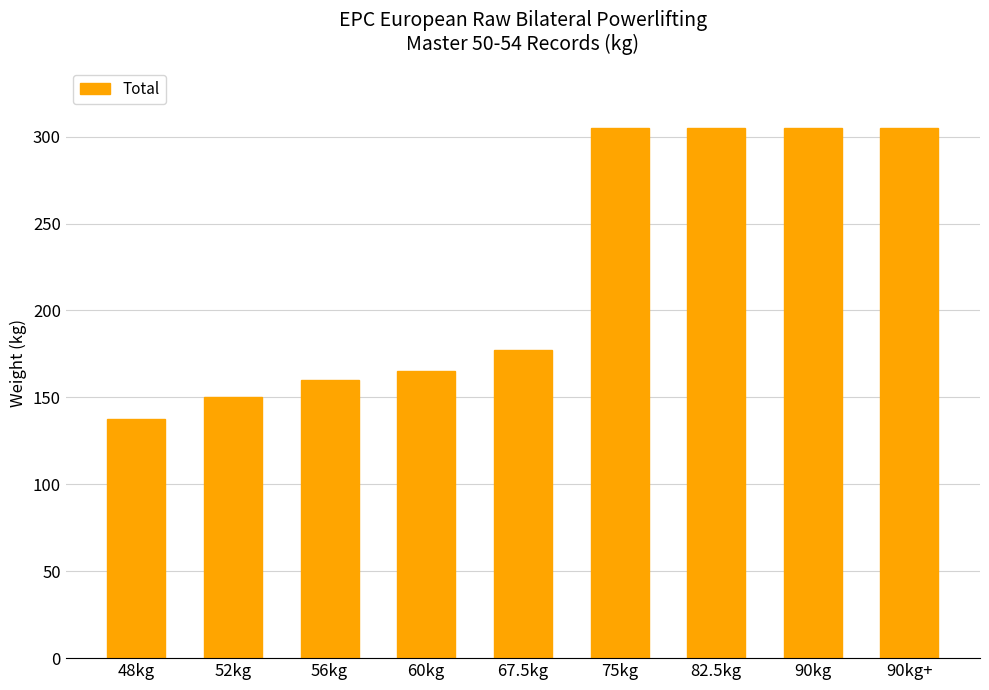

Is it true that the value at 75kg is 424.0?

False